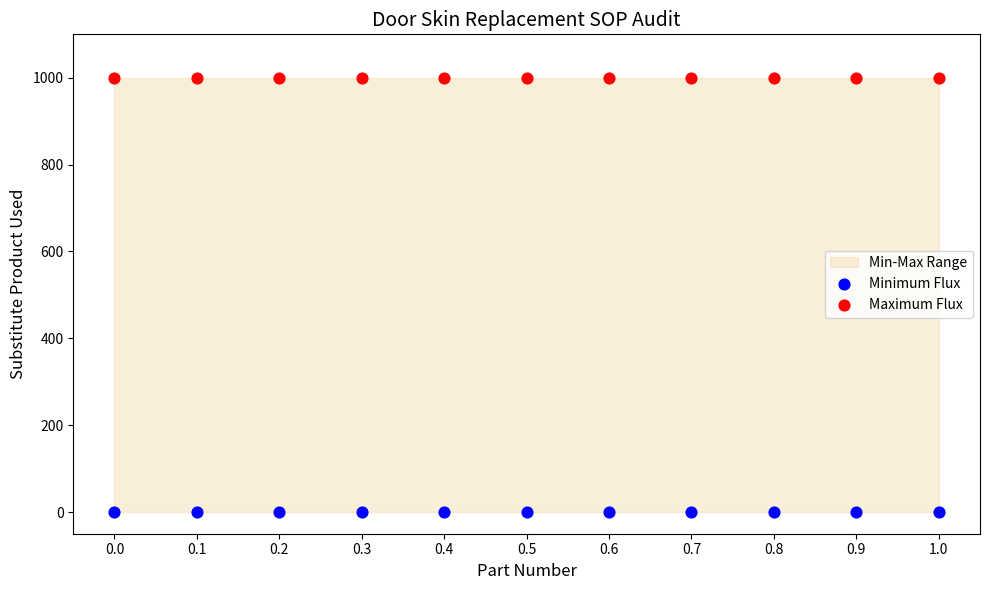

Which series reaches the minimum Y coordinate?

Minimum Flux